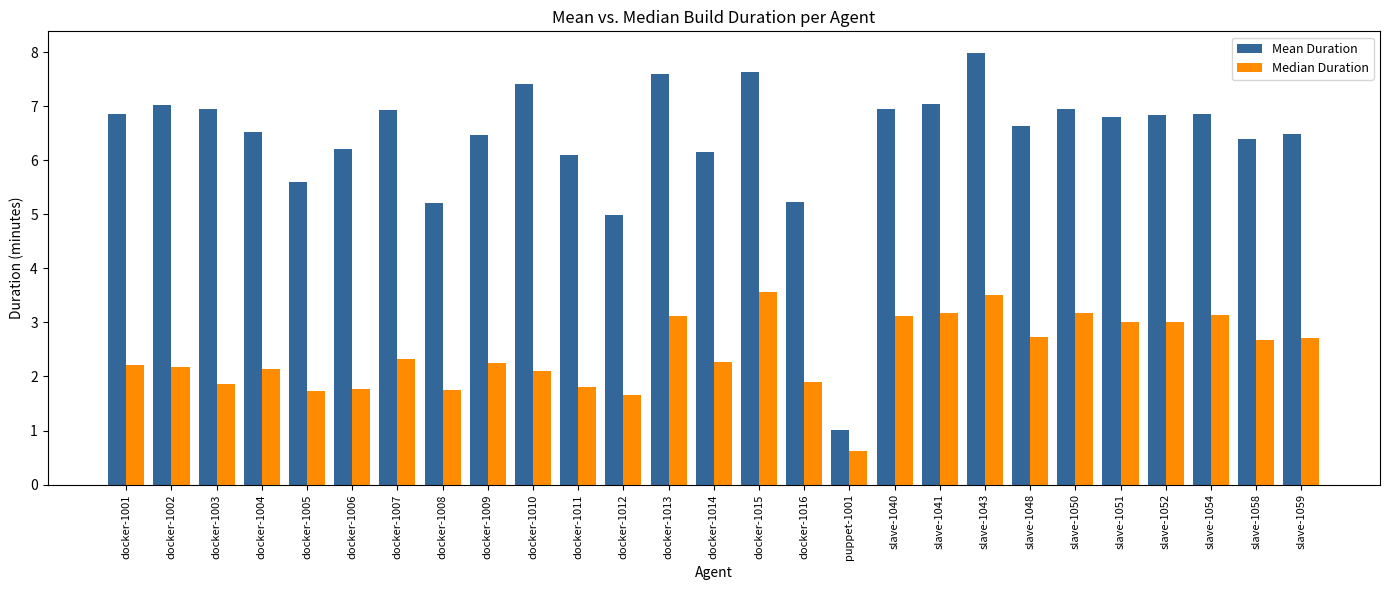

What is the sum of all Median Duration values?

65.5